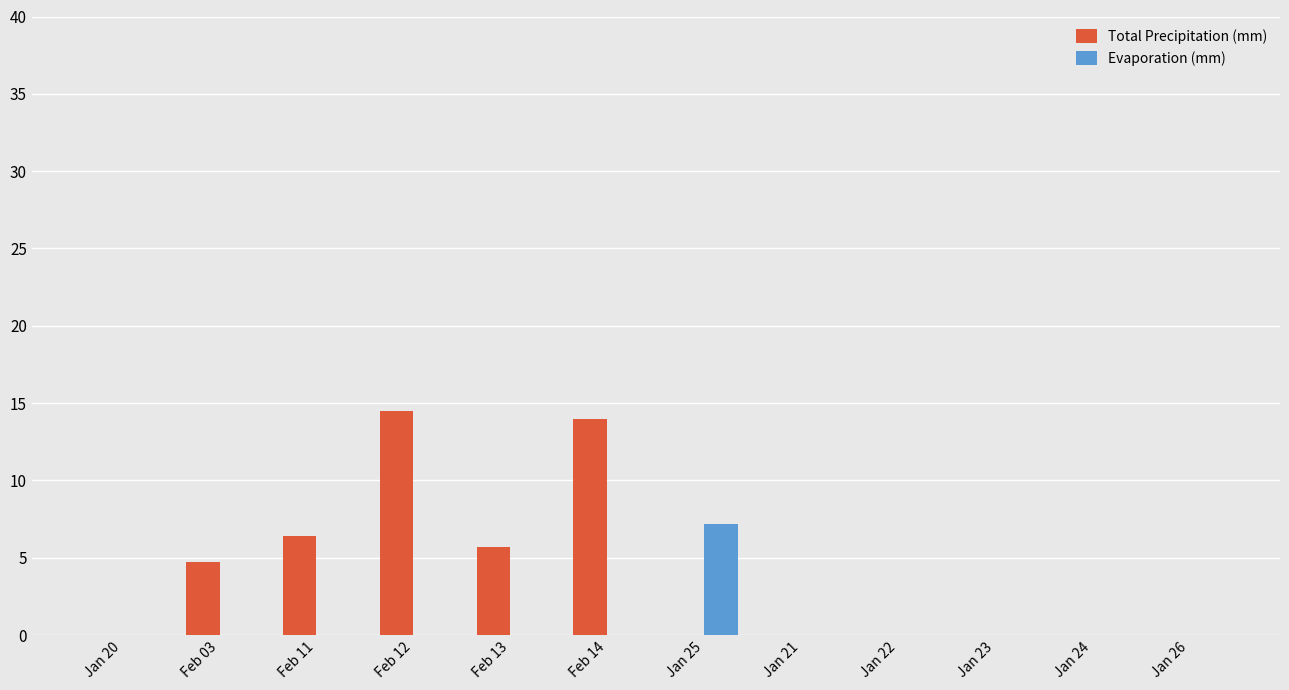

Reading left to right, extract all data points from this chart.

Total Precipitation (mm): 0.0	4.7	6.4	14.5	5.7	14.0	0.0	0.0	0.0	0.0	0.0	0.0
Evaporation (mm): 0.0	0.0	0.0	0.0	0.0	0.0	7.2	0.0	0.0	0.0	0.0	0.0